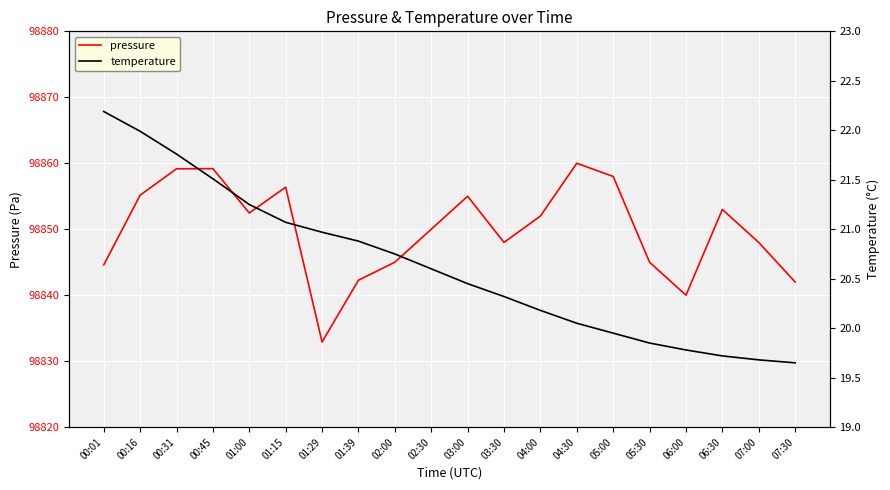

List the series in order of their peak value, lowest first.

temperature, pressure